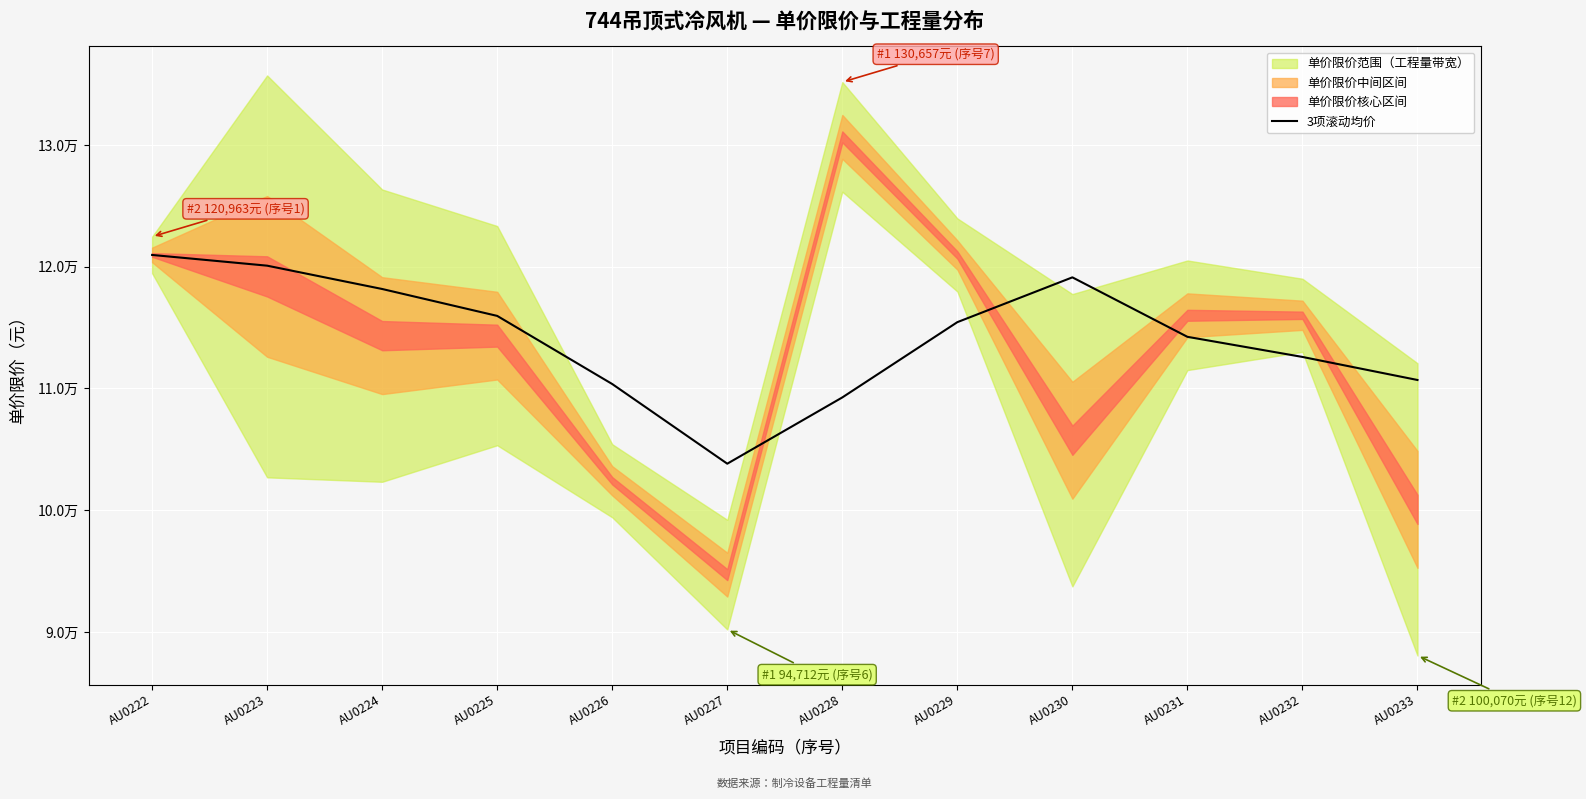

What is the value of the 9th point from the left?

119122.7